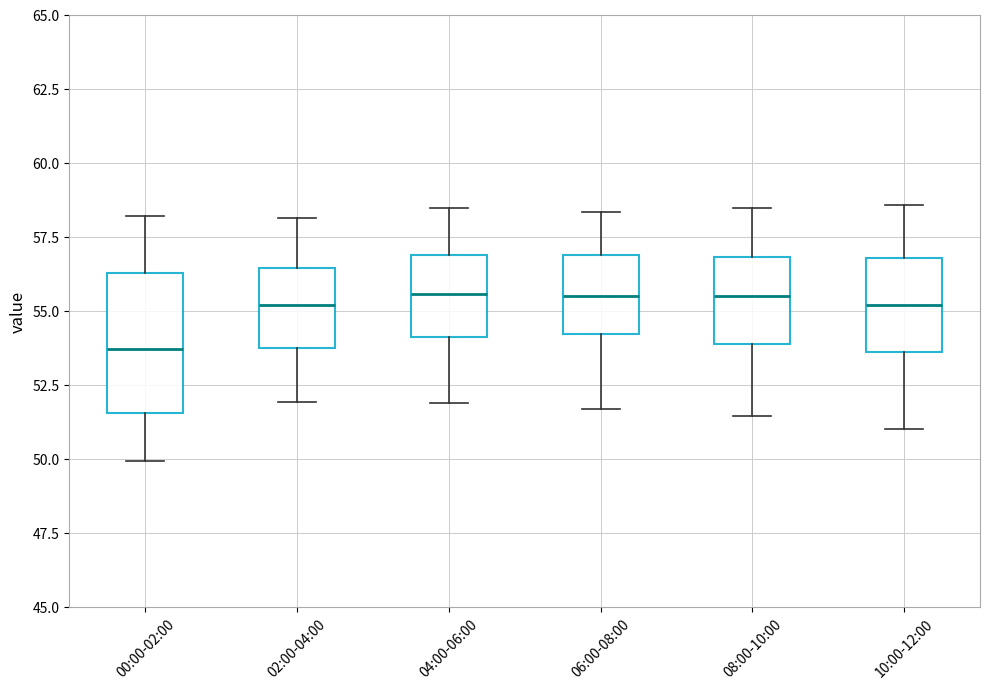

Reading left to right, transcribe this box plot: for each box, give where its median line is, the range the box spans, and where its two whiskers end, as read against the y-axis. The values are not printed on the chart, so give them approximately, as read against the axis.

00:00-02:00: median 53.5, box 51.5 to 56.5, whiskers 50.0 to 58.0
02:00-04:00: median 55.0, box 54.0 to 56.5, whiskers 52.0 to 58.0
04:00-06:00: median 55.5, box 54.0 to 57.0, whiskers 52.0 to 58.5
06:00-08:00: median 55.5, box 54.0 to 57.0, whiskers 51.5 to 58.5
08:00-10:00: median 55.5, box 54.0 to 57.0, whiskers 51.5 to 58.5
10:00-12:00: median 55.0, box 53.5 to 57.0, whiskers 51.0 to 58.5